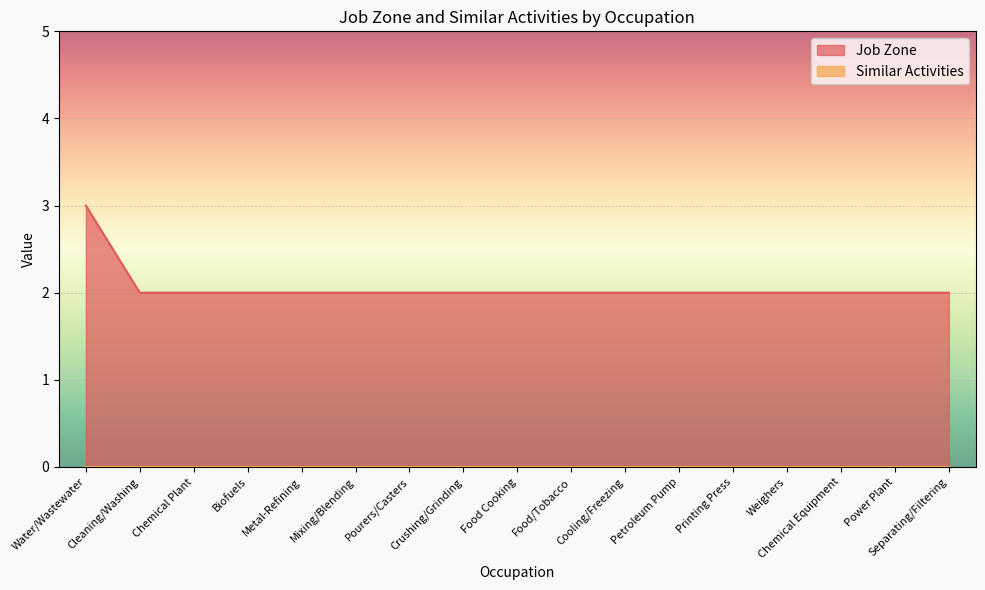

What is the sum of the values at Food/Tobacco and Weighers?

4